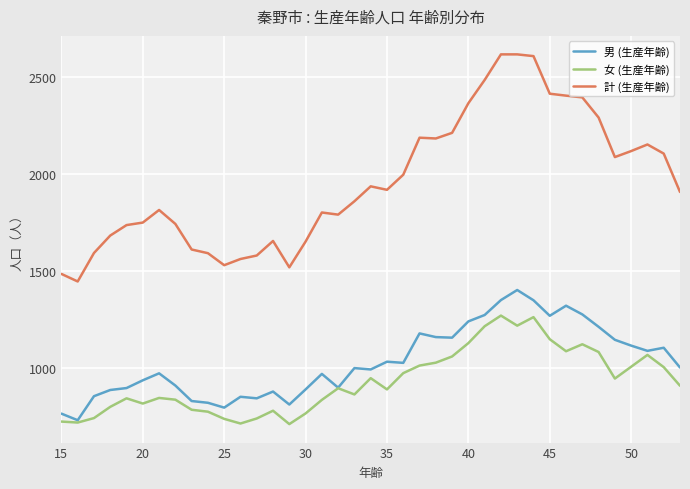

Rank the series by their maximum value, from highest to lowest.

計 (生産年齢), 男 (生産年齢), 女 (生産年齢)